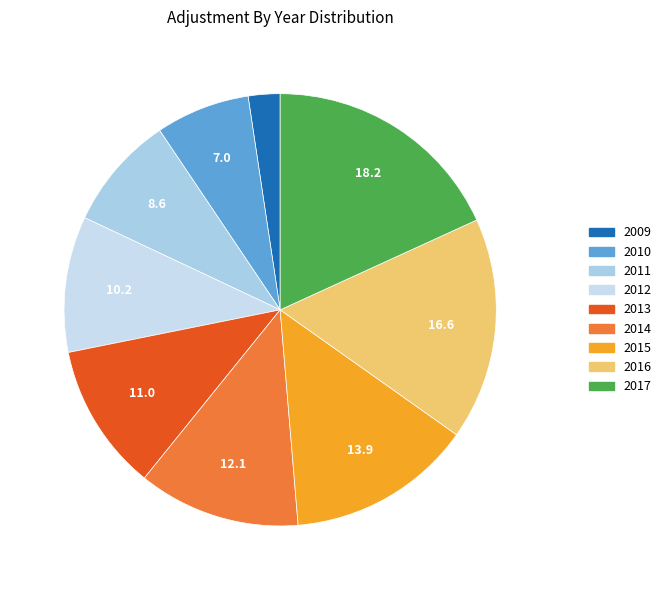

What percentage is the 2017 slice, to the nearest percent?

18%